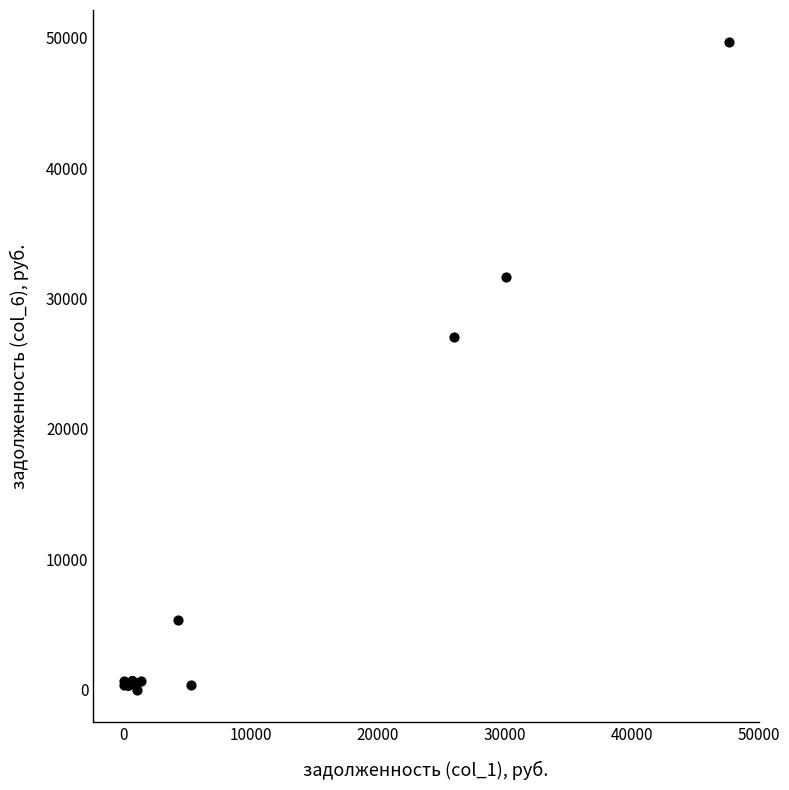

What Y value in the scatter plot is closest to 24816?

27067.6